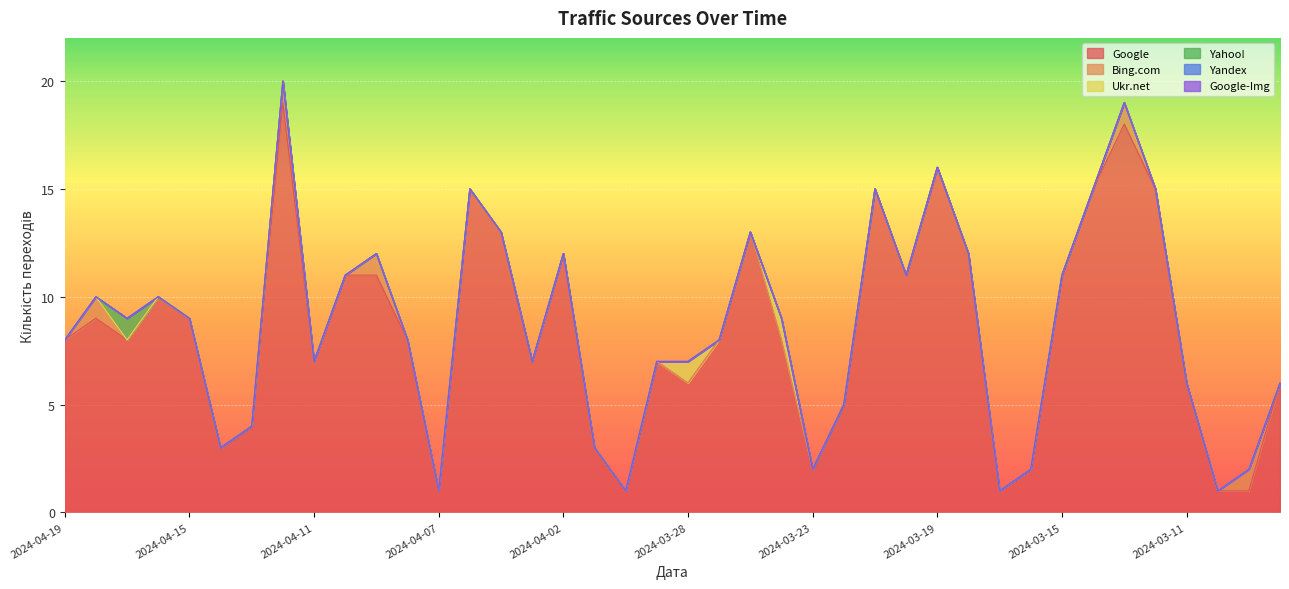

Which has a higher value, 2024-03-18 or 2024-03-08?

2024-03-18